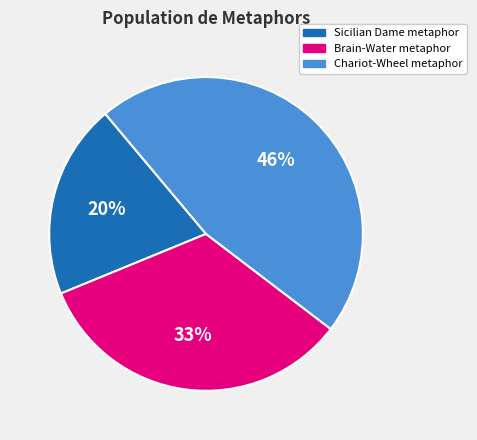

To the nearest percent, what is the difference between the largest and smallest slice percentages?

26%